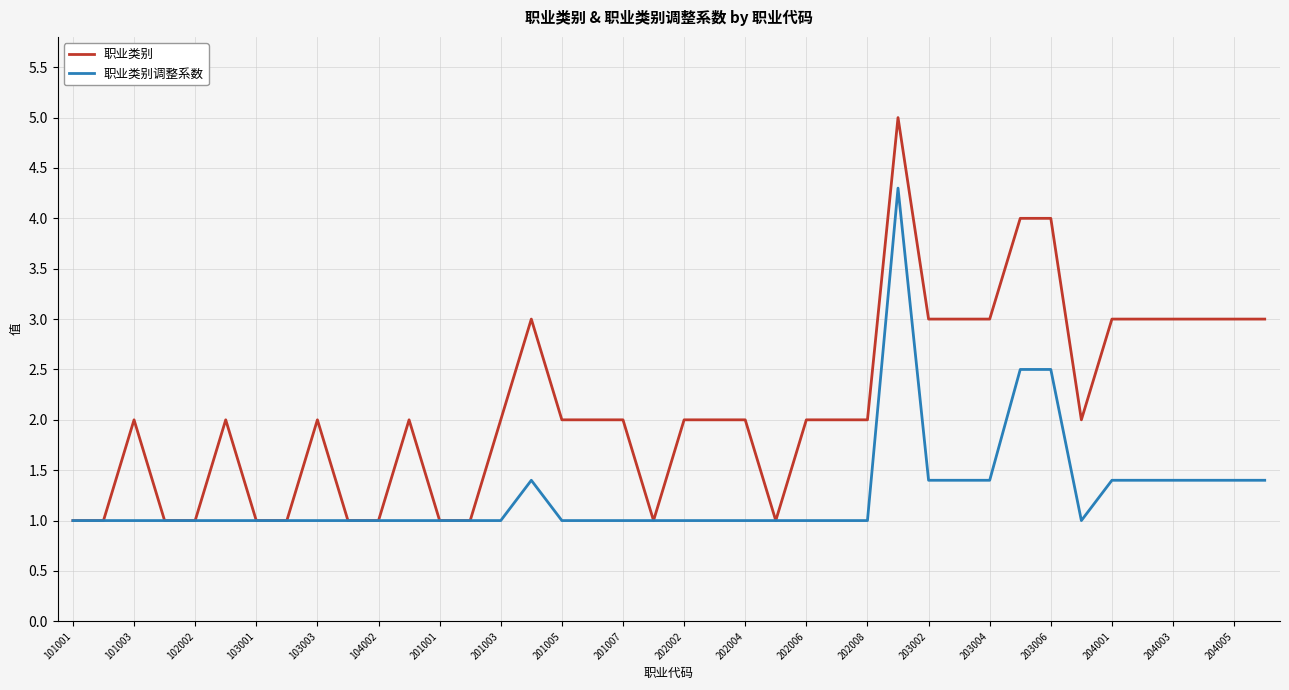

What is the highest value of the 职业类别 series?

5.0